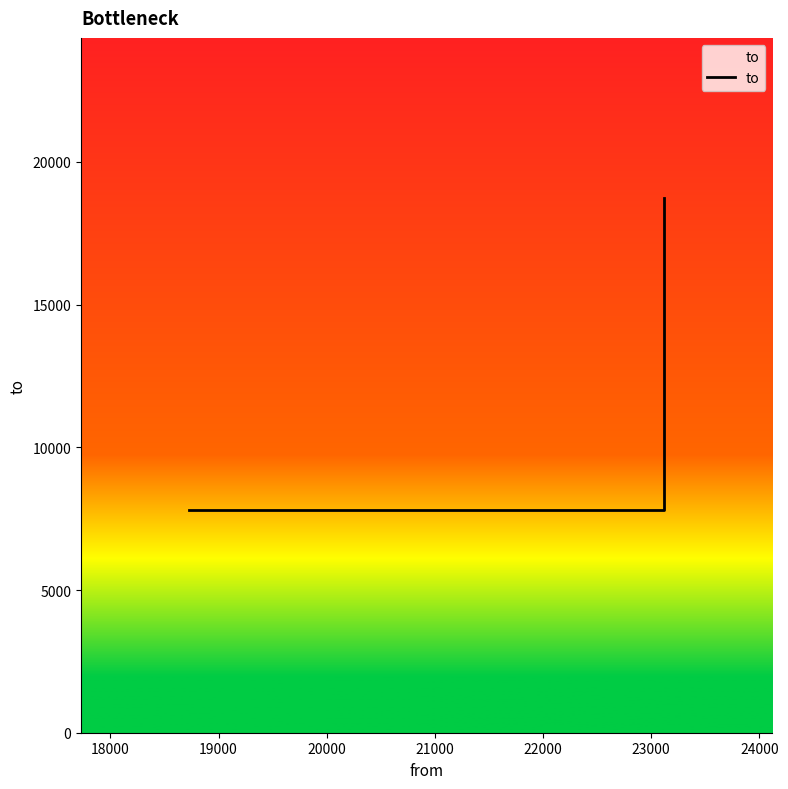

What is the sum of all values?

34344